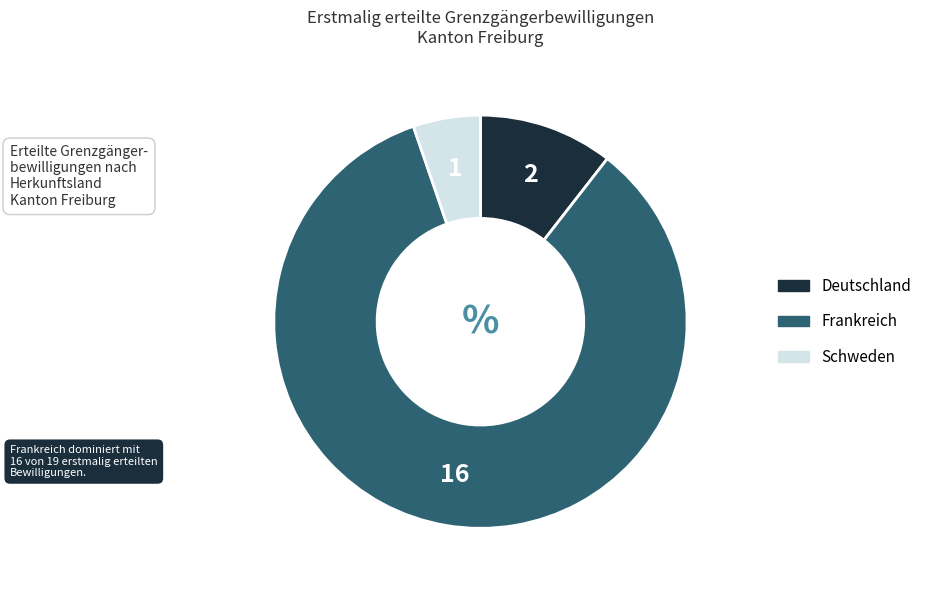

What is the majority slice?

Frankreich